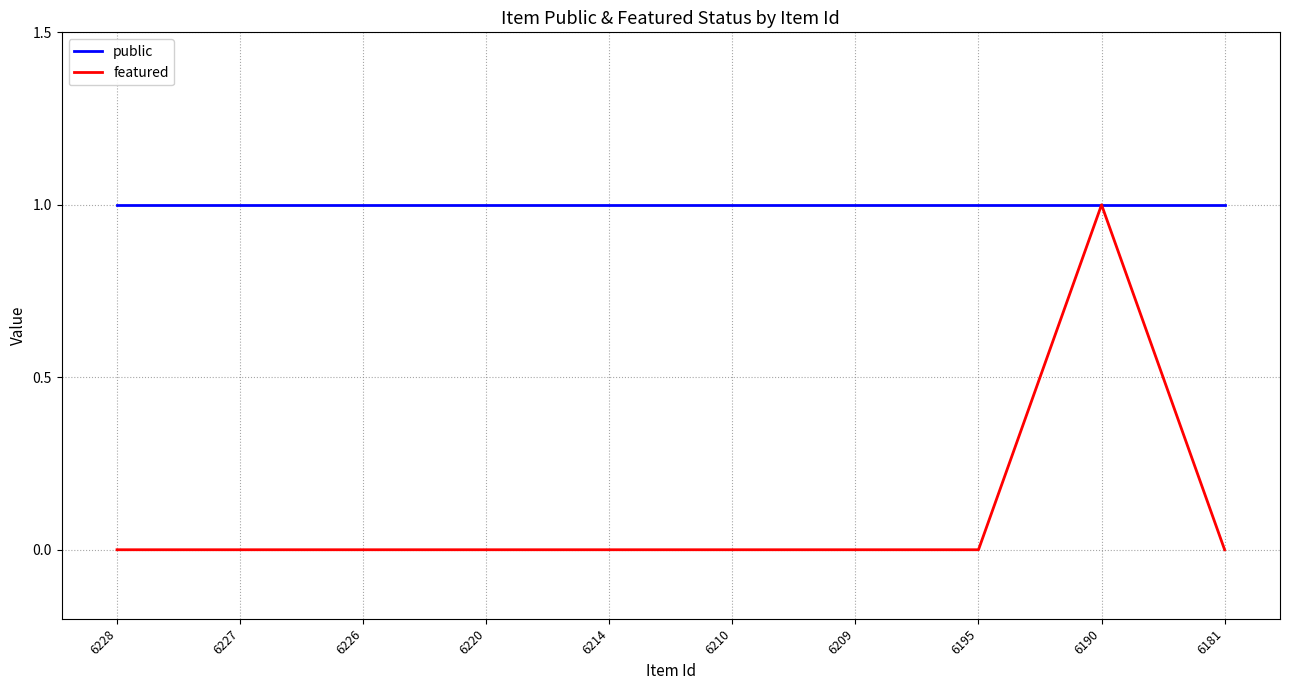

Does the chart display data point markers on the line(s)?

No